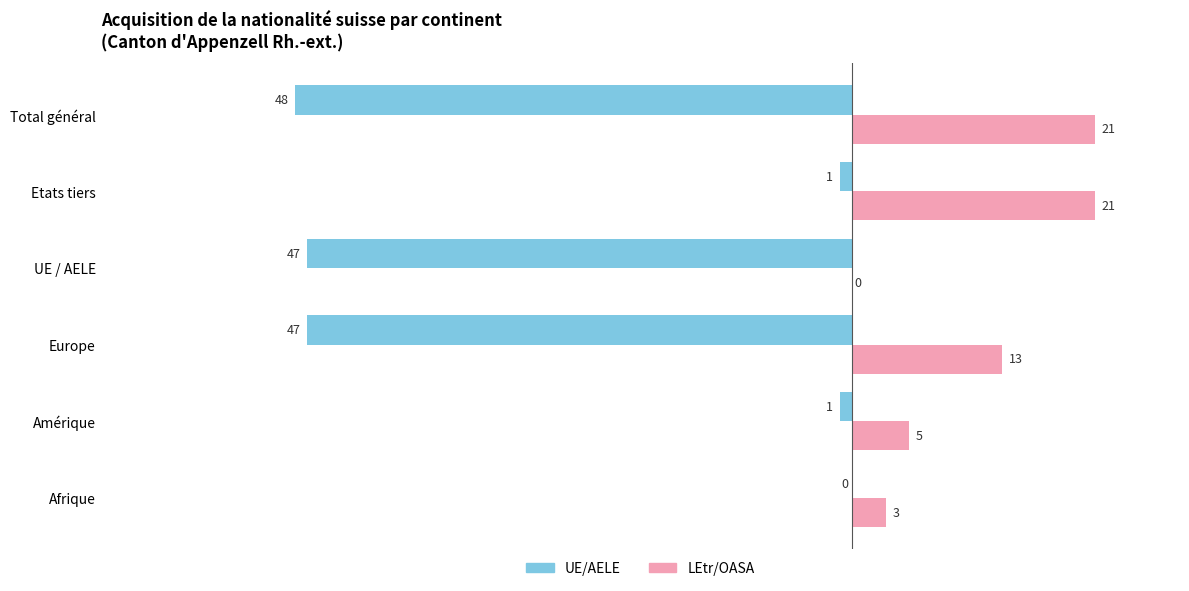

How many bars are there in total?

12